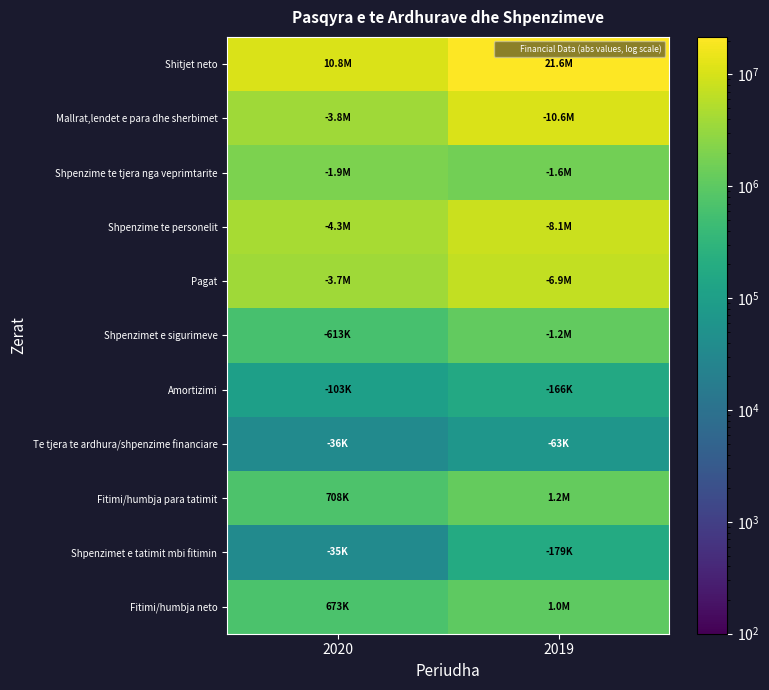

What is the spread (max minus min) of values at 2020?

10765168